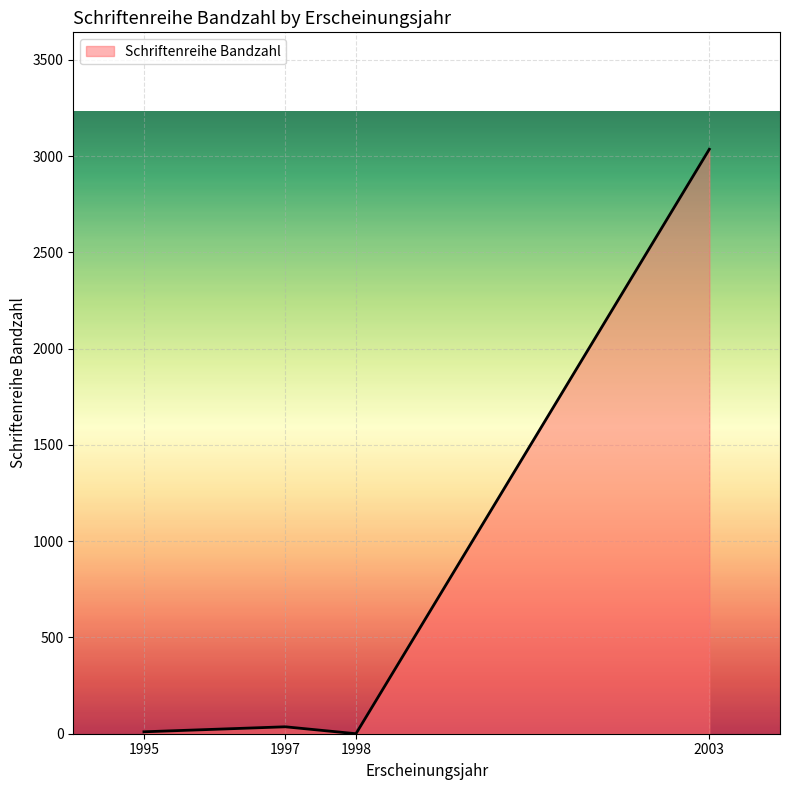

Is it true that the value at 1998 is 0?

True